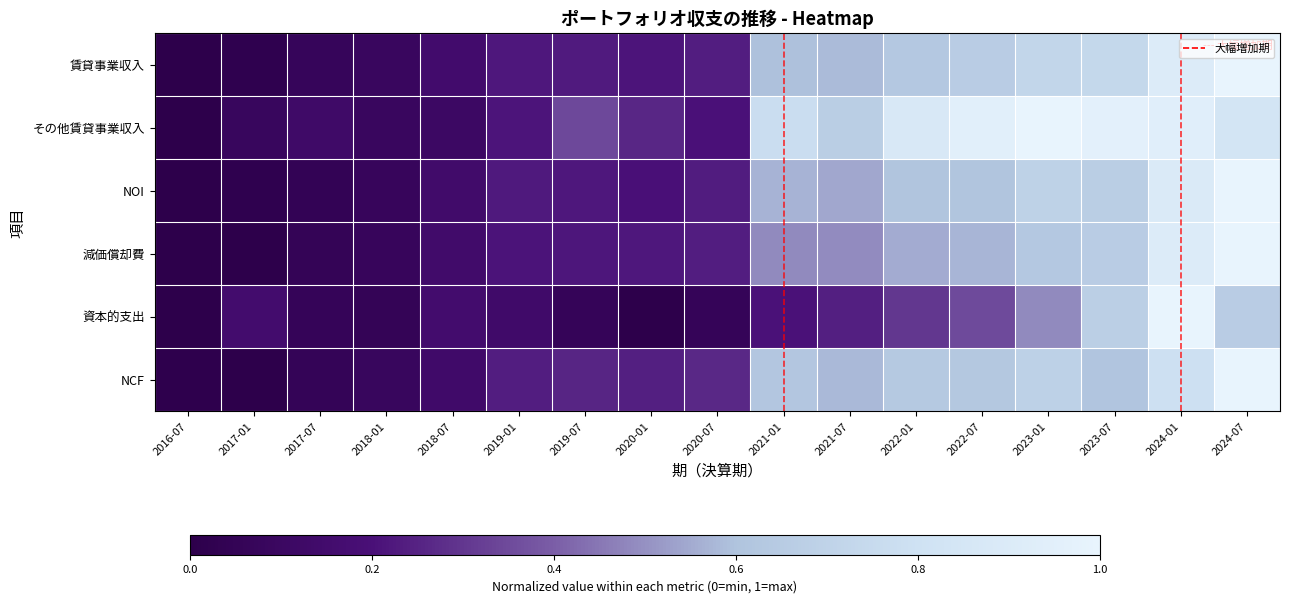

Which has a higher value, 2018-01 or 2024-01?

2024-01